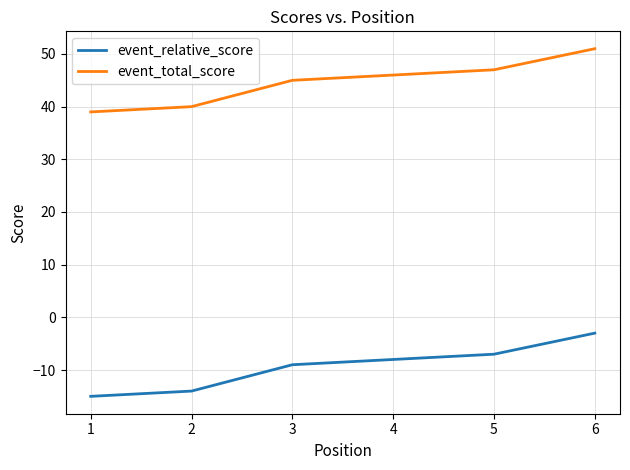

What is the difference between the highest and lowest values at 2?

54